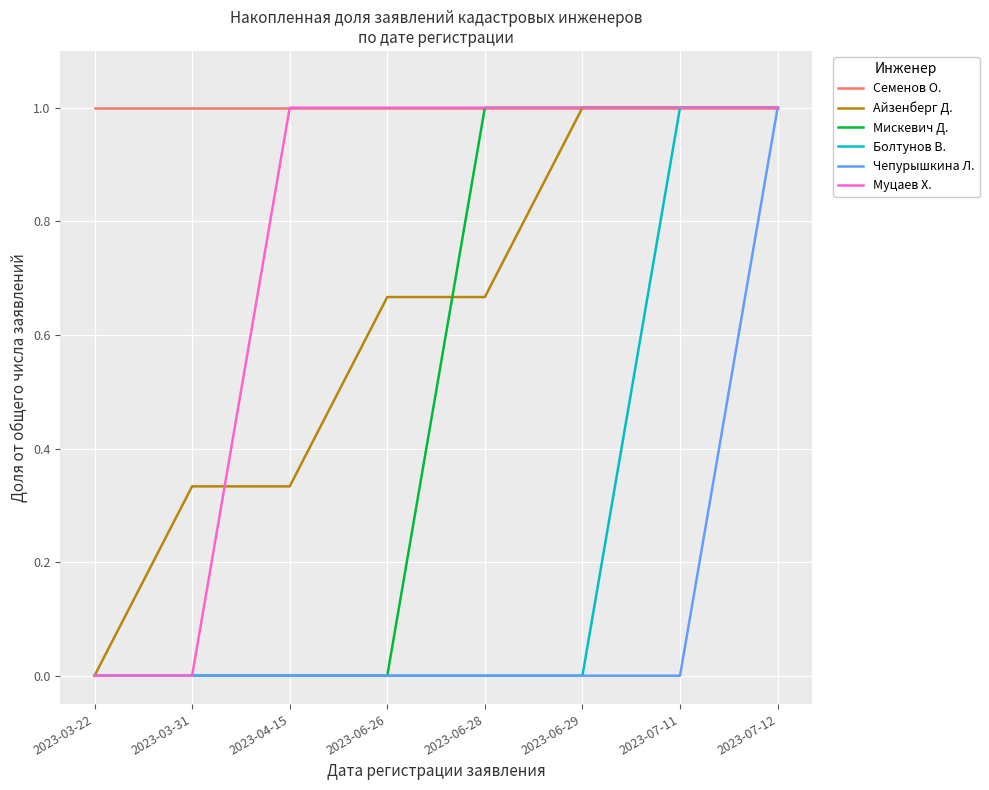

Which series has the largest total across all categories?

Семенов О.